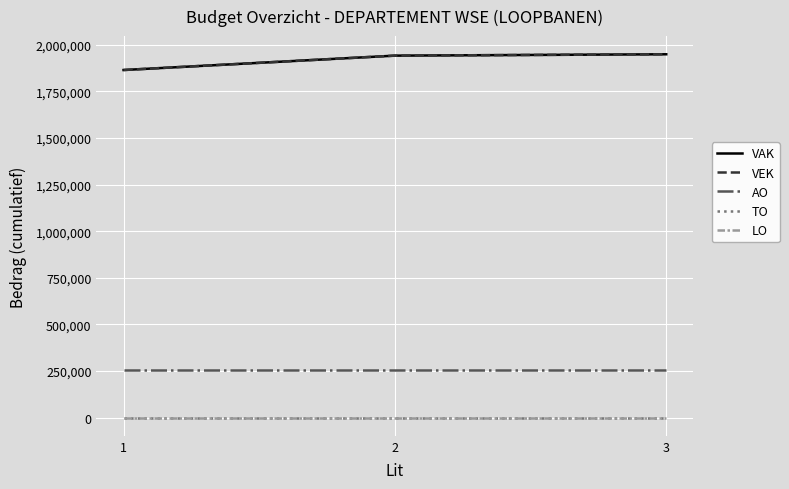

Which has a higher value, 1 or 3?

3